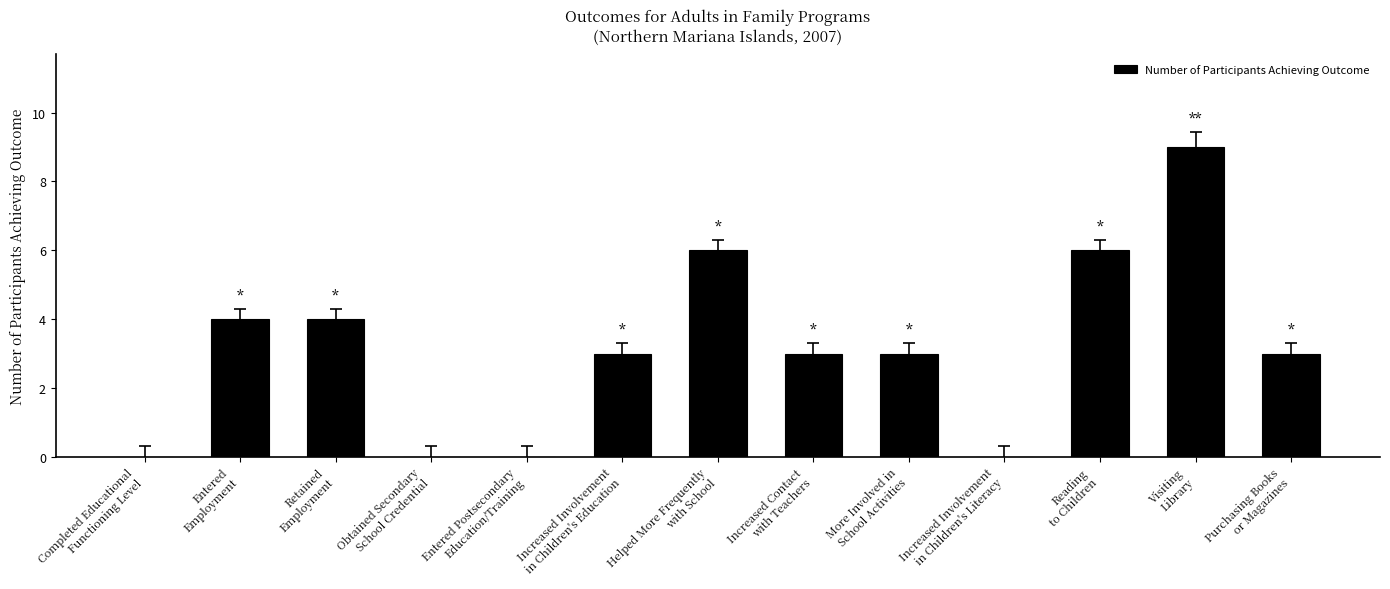

What is the difference between the values at Increased Contact
with Teachers and Increased Involvement
in Children's Literacy?

3